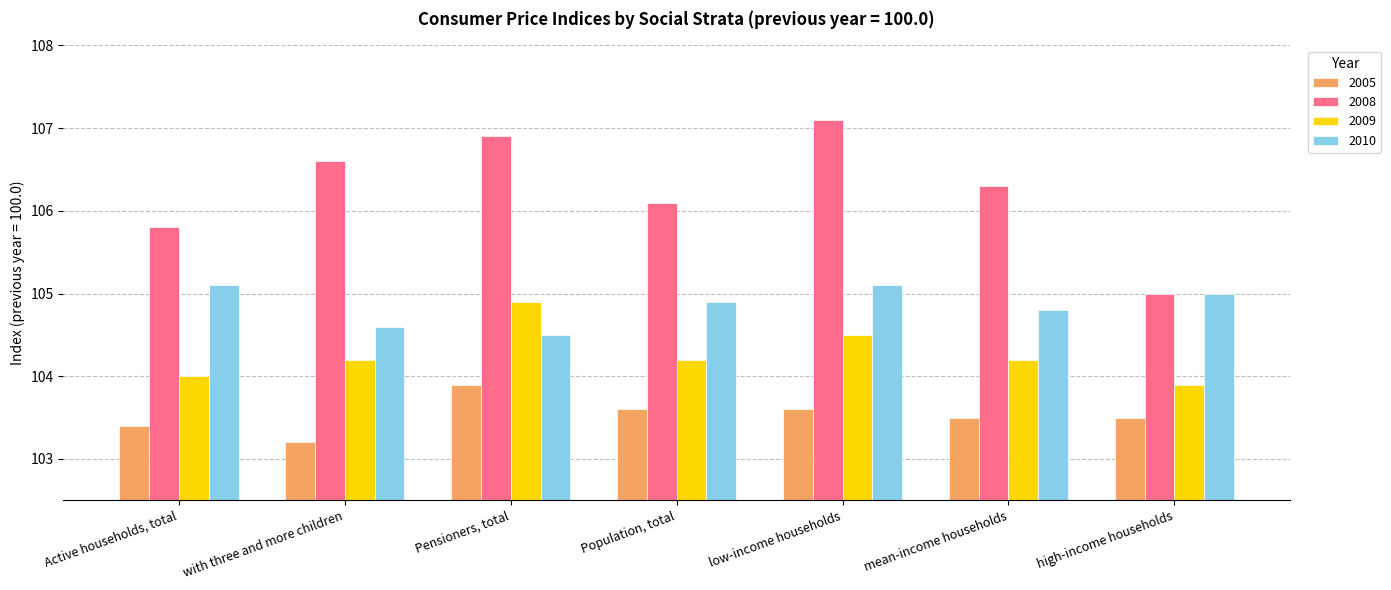

Reading left to right, extract all data points from this chart.

2005: 103.4	103.2	103.9	103.6	103.6	103.5	103.5
2008: 105.8	106.6	106.9	106.1	107.1	106.3	105.0
2009: 104.0	104.2	104.9	104.2	104.5	104.2	103.9
2010: 105.1	104.6	104.5	104.9	105.1	104.8	105.0